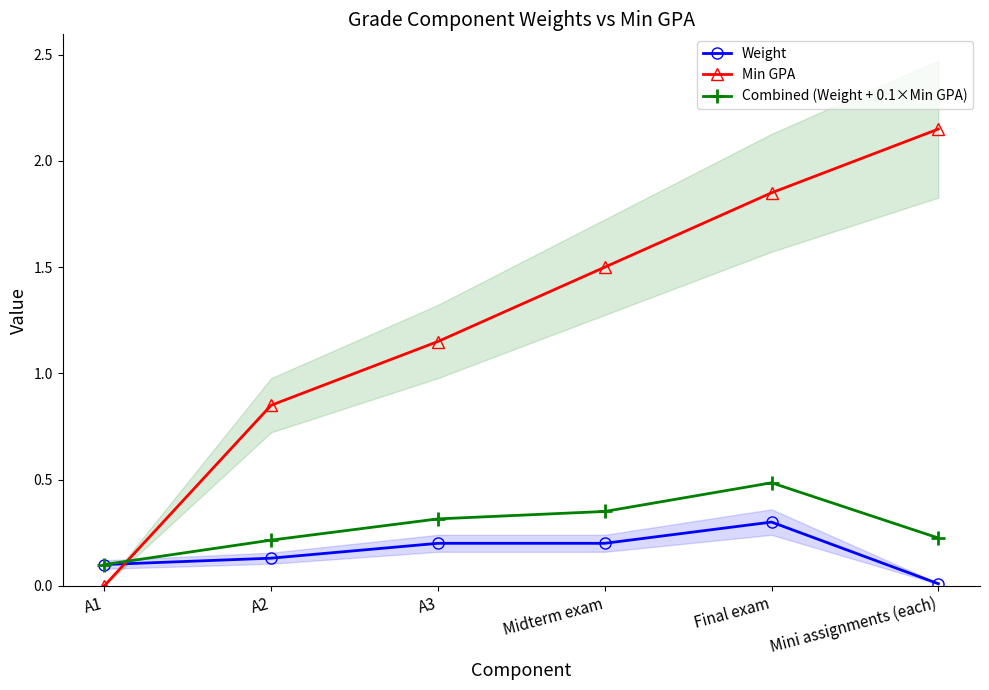

Rank the series at A1 from lowest to highest value.

Min GPA, Weight, Combined (Weight + 0.1×Min GPA)